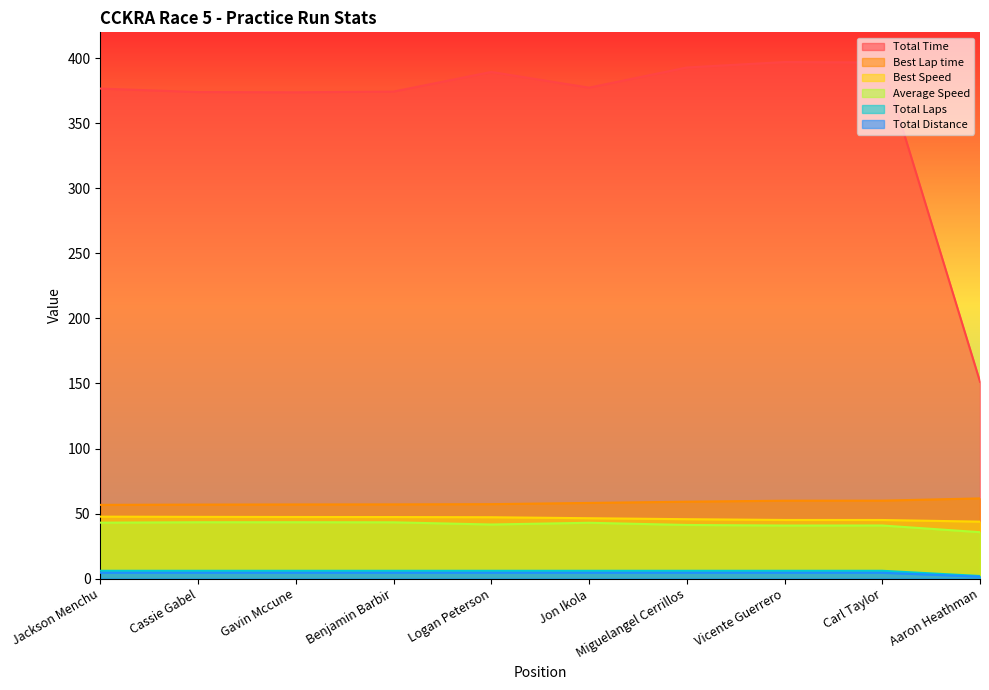

Where is the first local minimum for Total Time?

Gavin Mccune